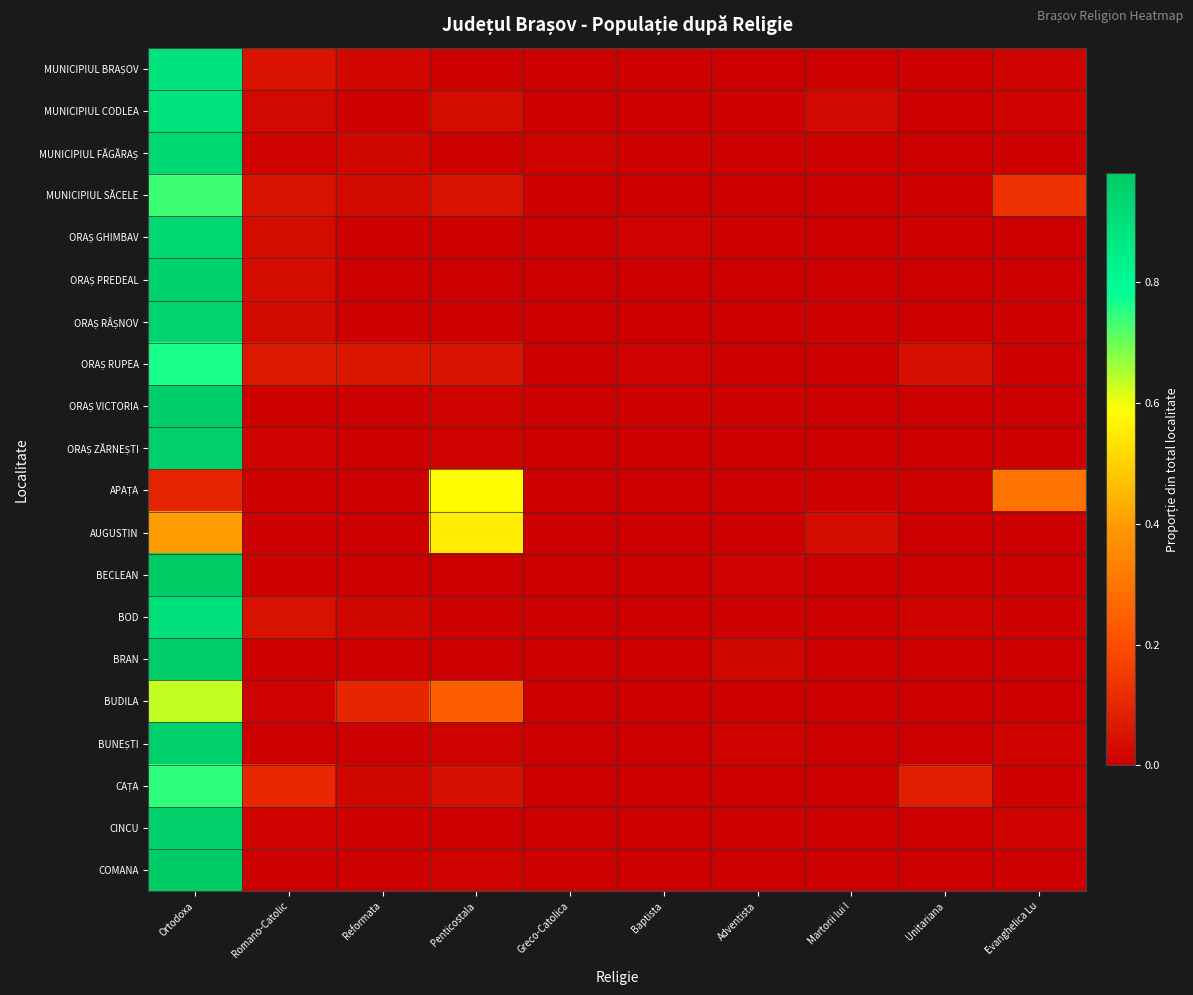

Count the number of data series in this chart.

20